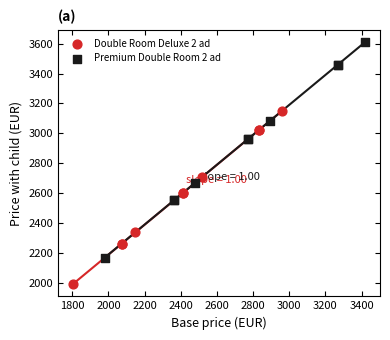

Which series has the widest spread of Y values?

Premium Double Room 2 ad